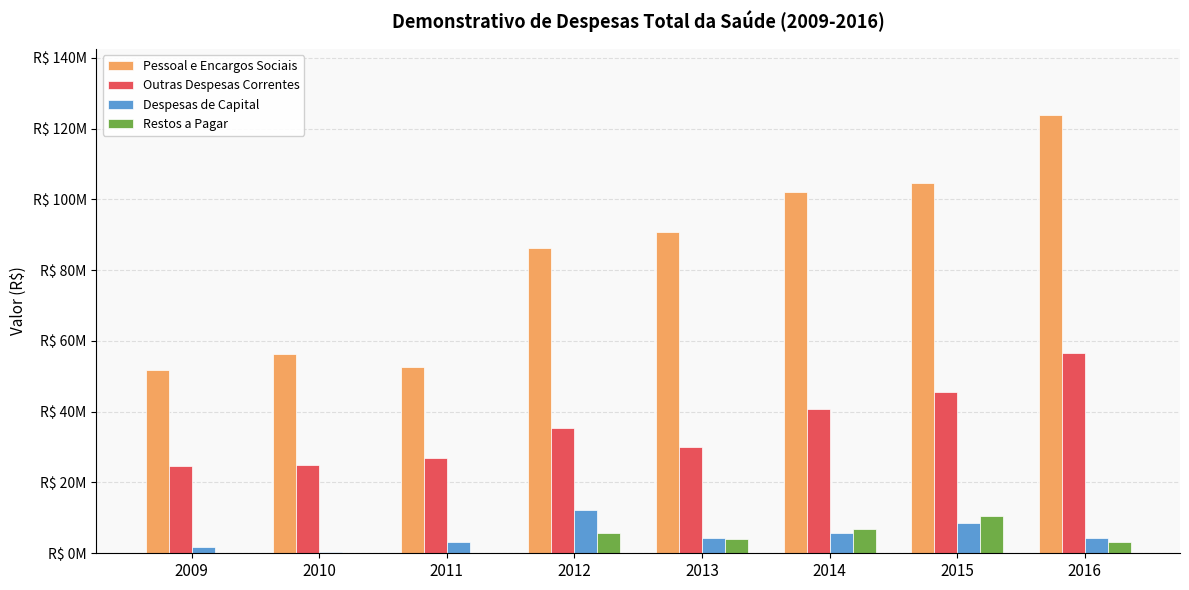

True or false: Restos a Pagar has a value of 7047776.7 at 2015.

False